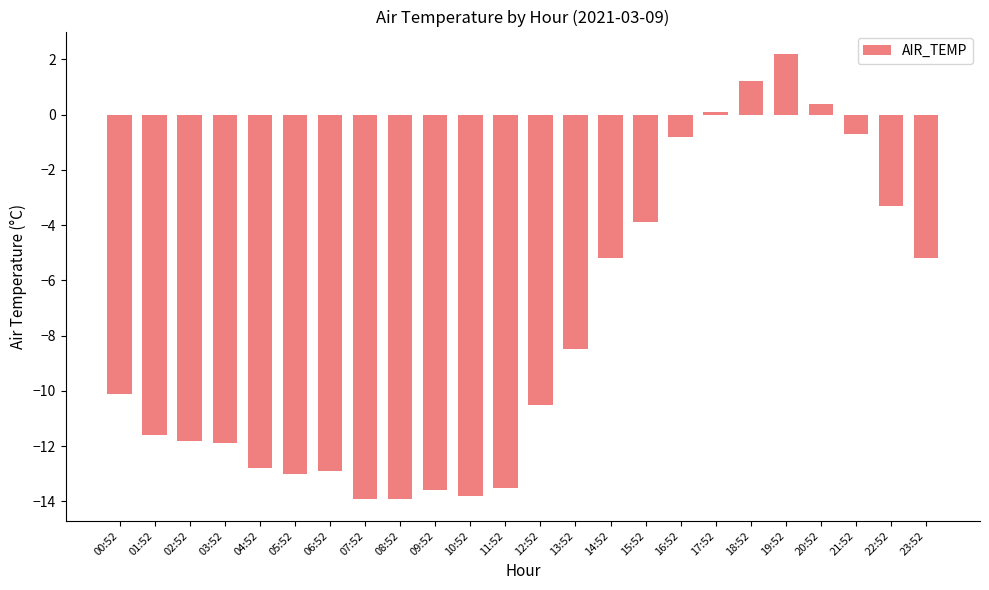

The chart shows a value of -21.8 at 09:52. True or false?

False